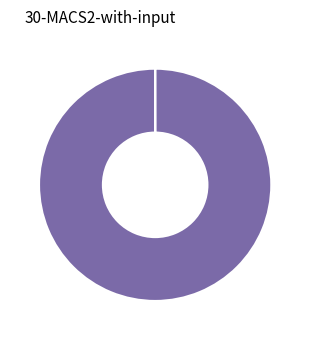

Is there a majority slice in this chart?

Yes